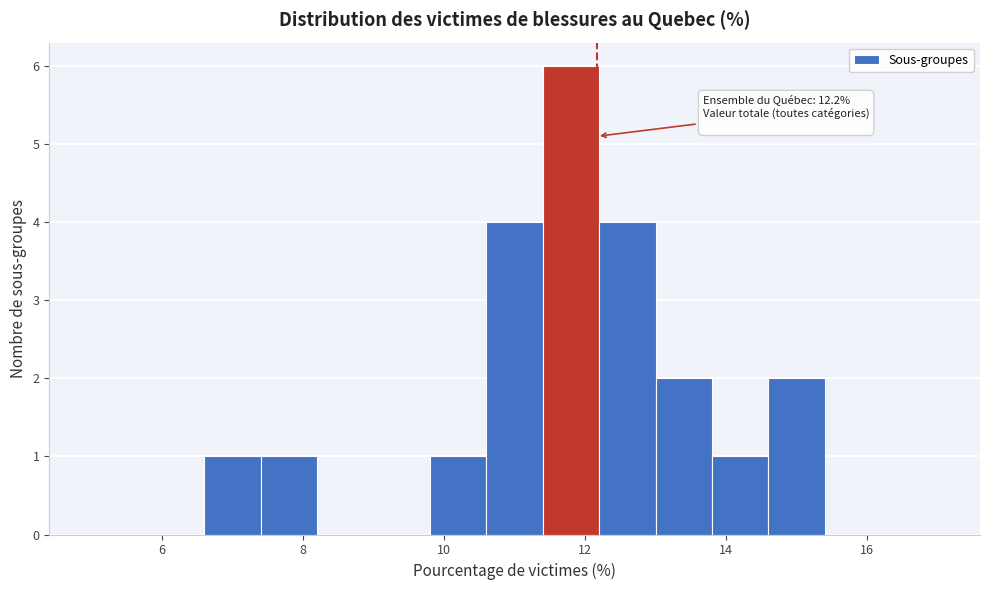

Over which range of the x-axis is the bar tallest?

11.4 to 12.2